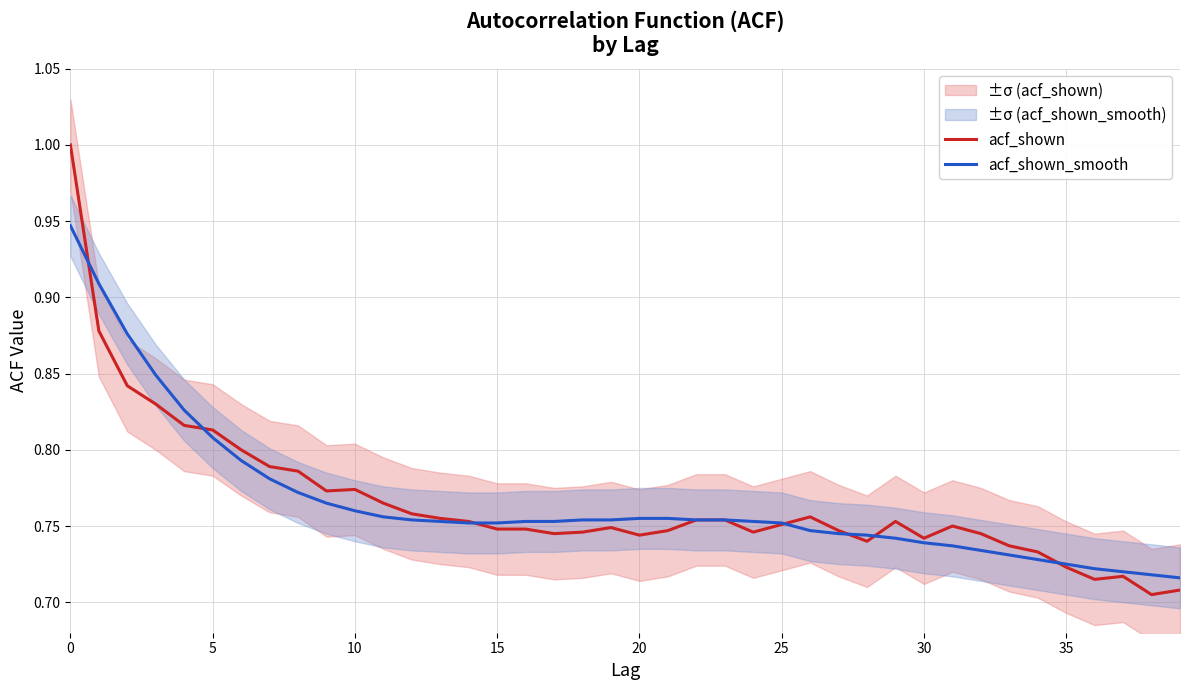

What is the minimum value for acf_shown?

0.7